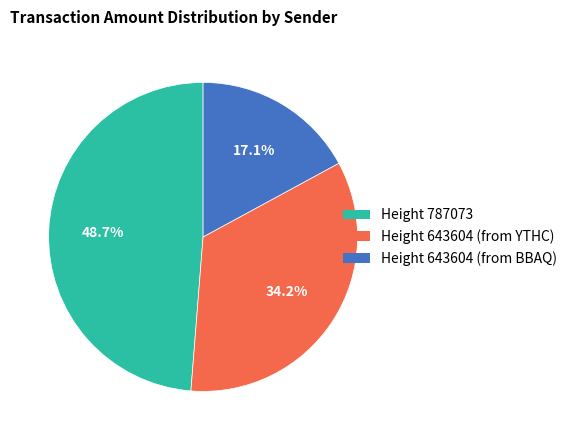

Is there any slice that represents more than half of the pie?

No